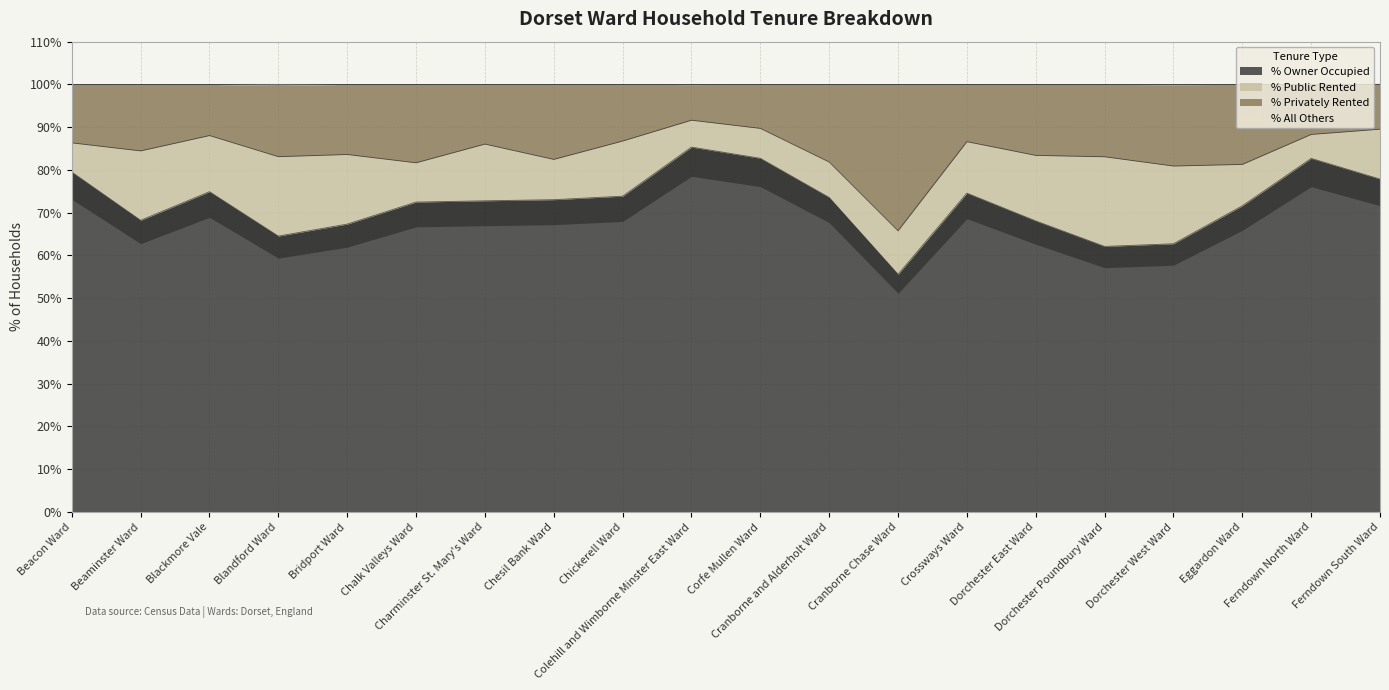

What is the lowest value of the % Owner Occupied series?

55.6